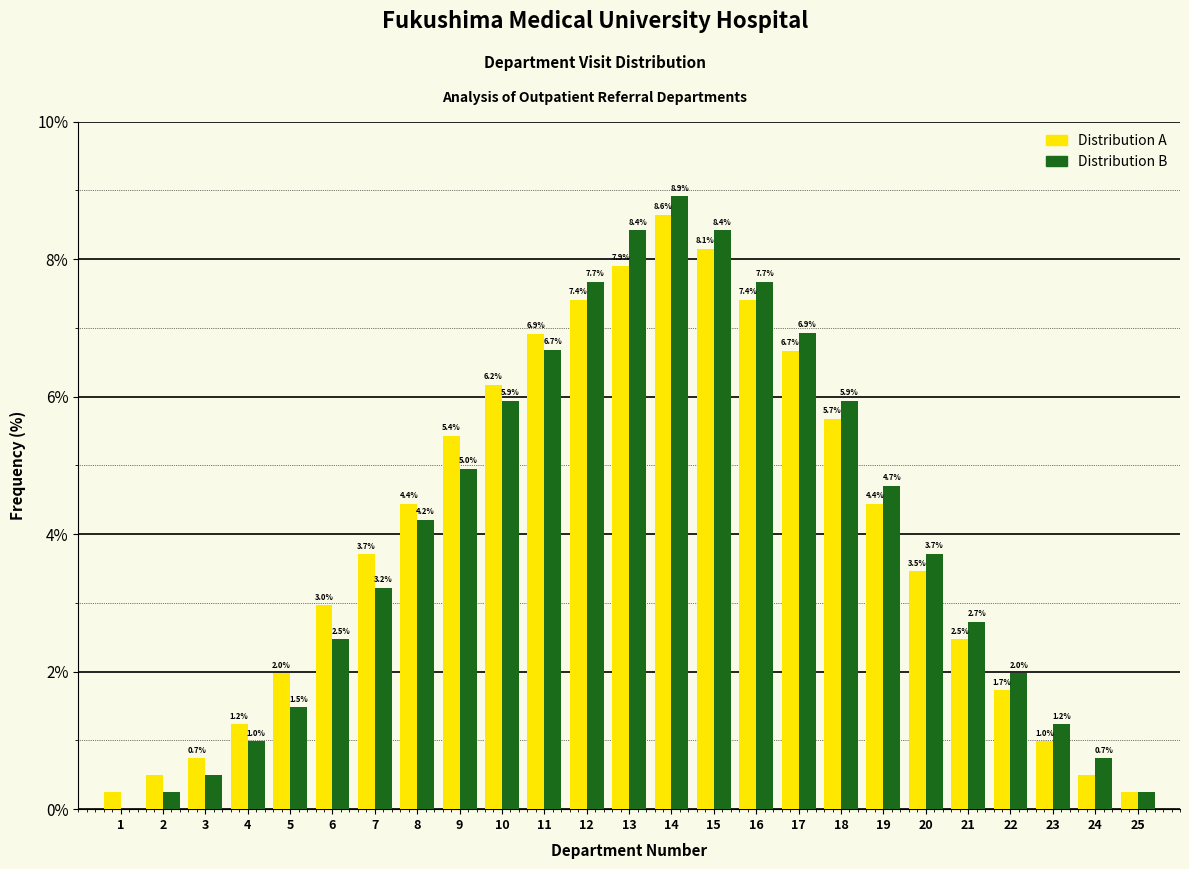

Which series changed the most between 15 and 21?

Distribution B